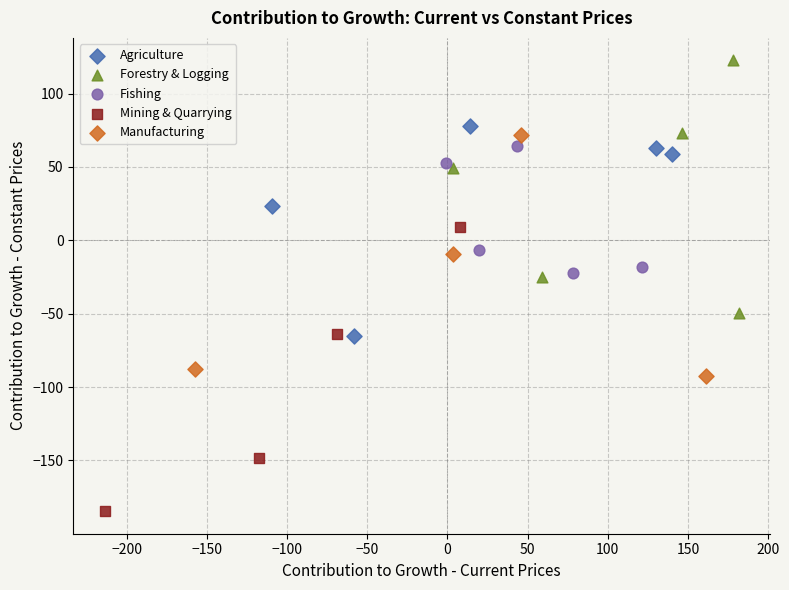

Which series reaches the minimum Y coordinate?

Mining & Quarrying